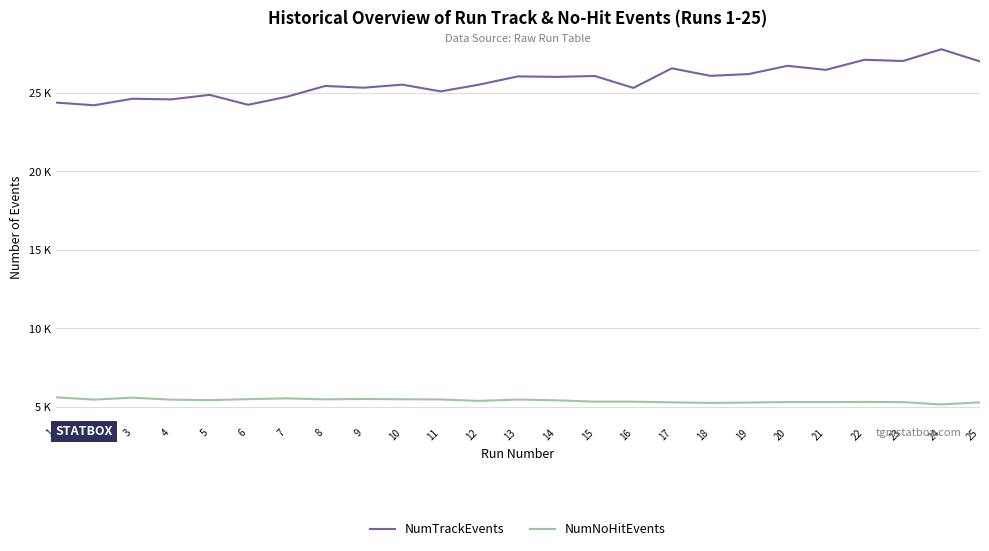

What are all the series names shown in the legend?

NumTrackEvents, NumNoHitEvents